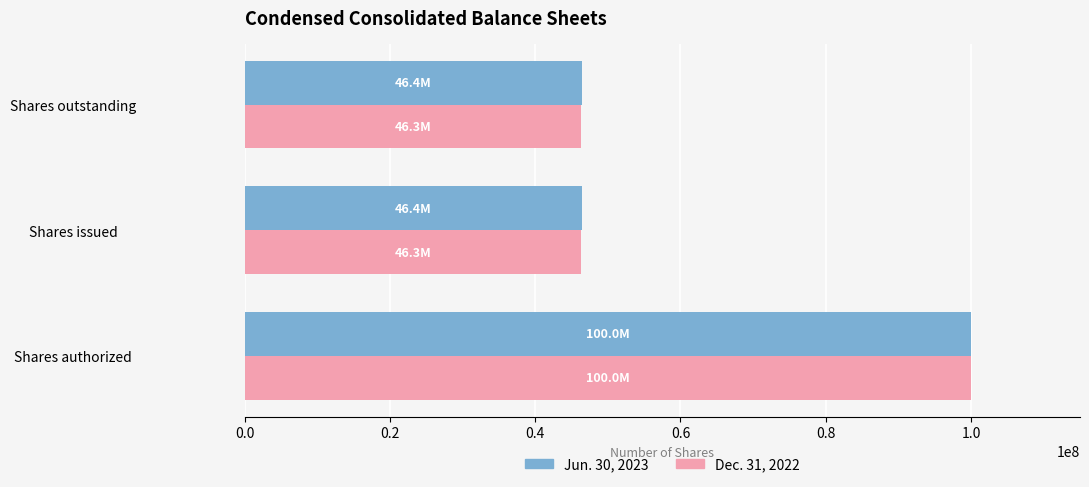

Count the Jun. 30, 2023 values in the range 46400000 to 100000000.

3